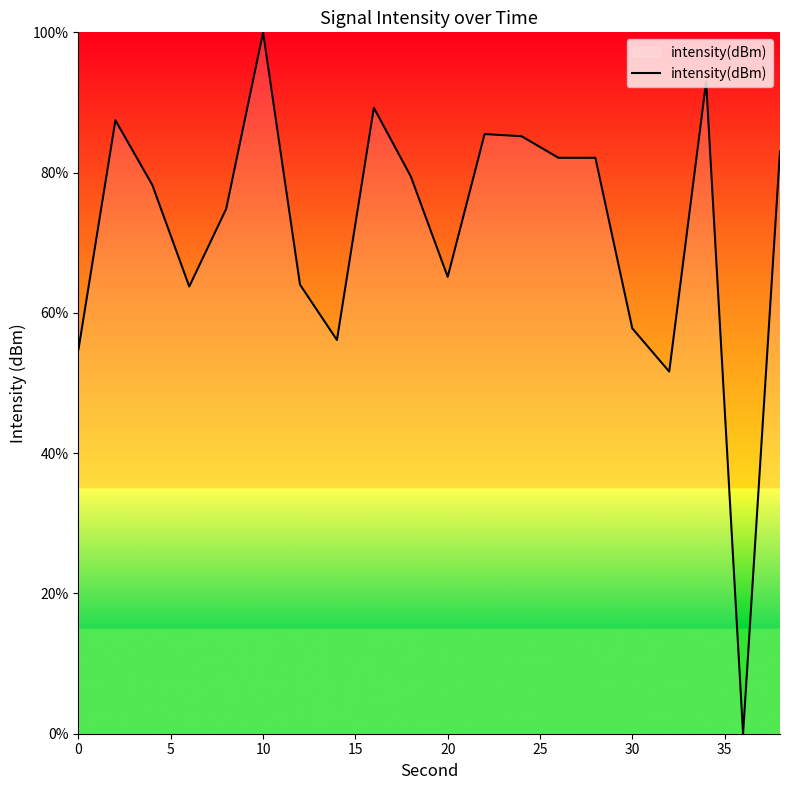

What is the difference between the maximum and minimum values?

100.0